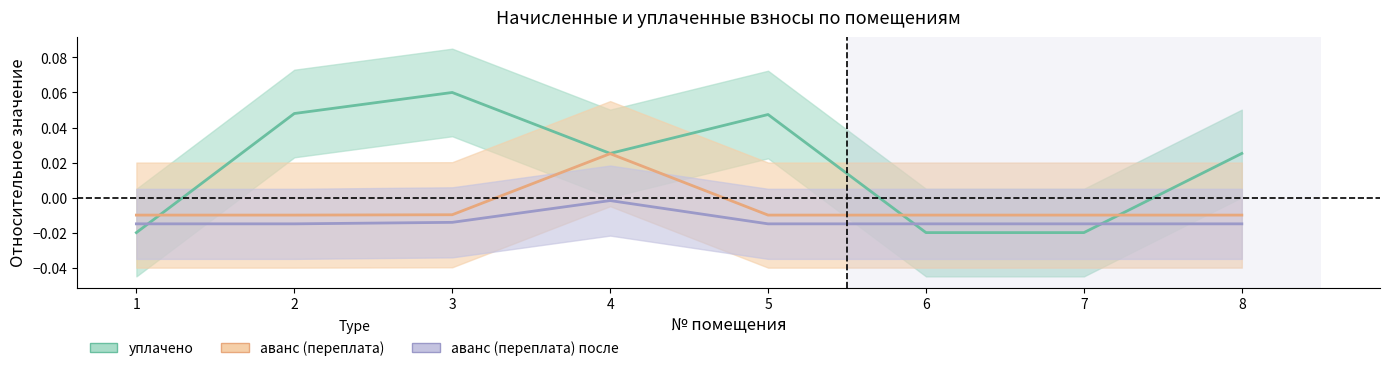

At how many categories does at least one series exceed 0?

5